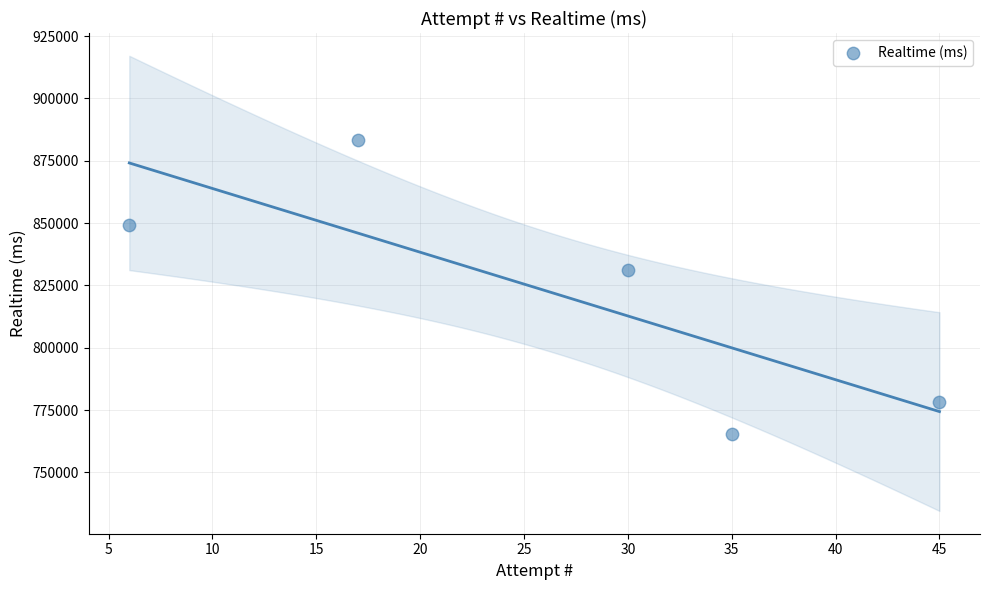

What Y value in the scatter plot is closest to 824336?

831026